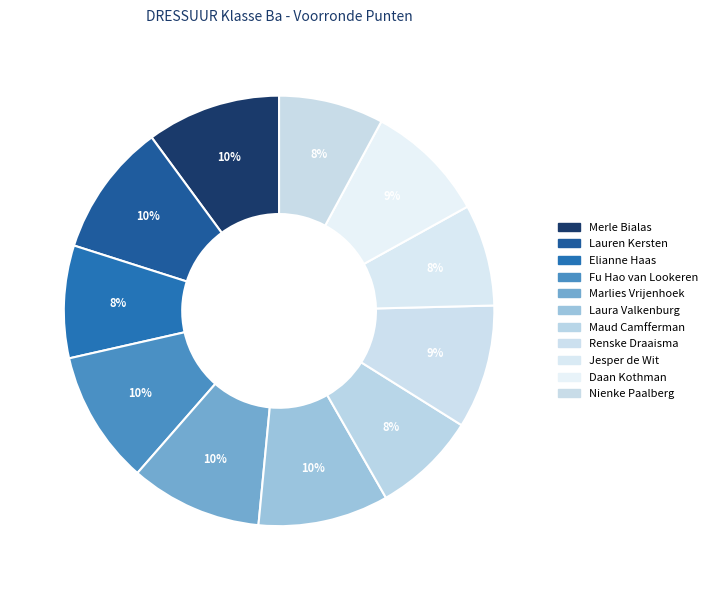

Count the number of slices in the pie.

11